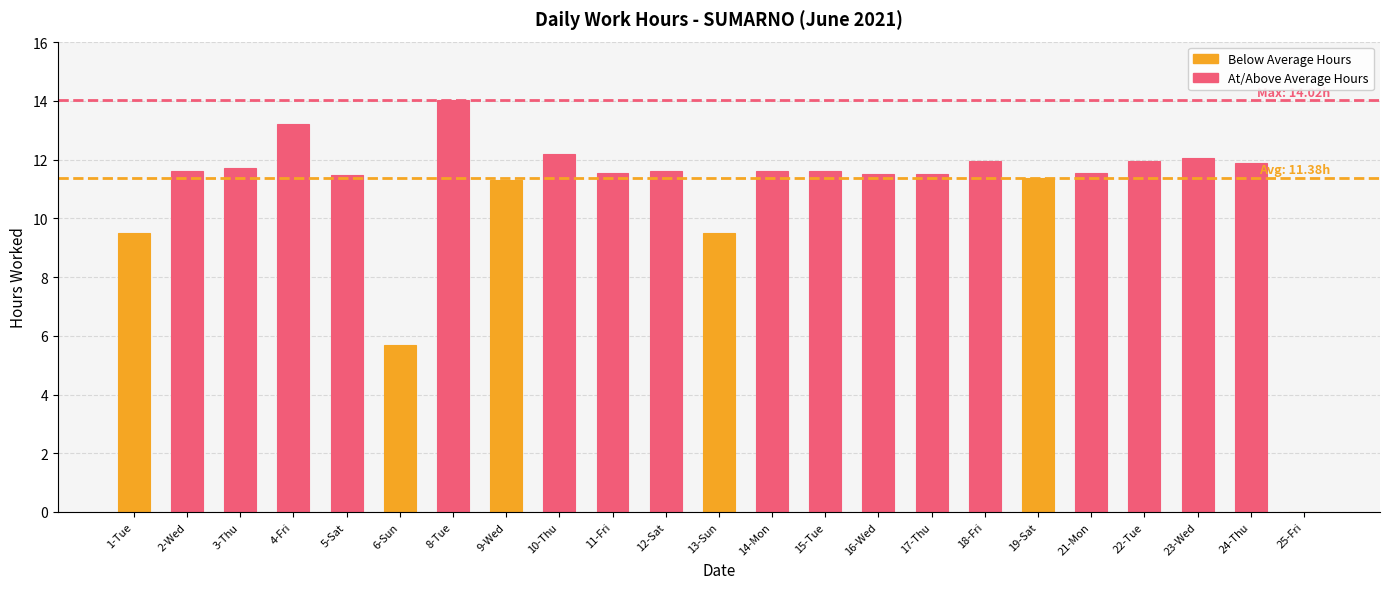

Which category has the highest value across all series?

8-Tue